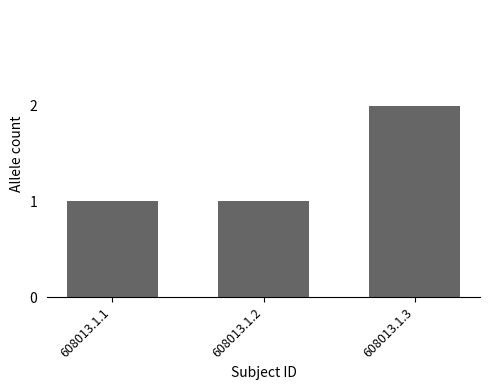

Reading right to left, transcribe all the data shown in this chart.

2	1	1